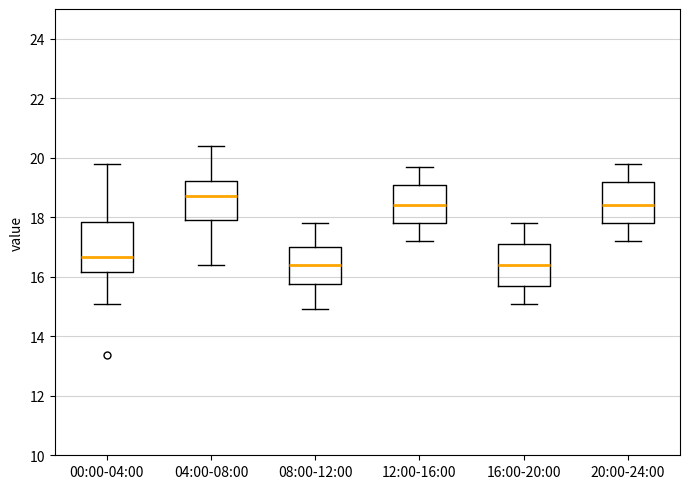

Which box is the tallest, from its lower edge to its upper edge?

00:00-04:00